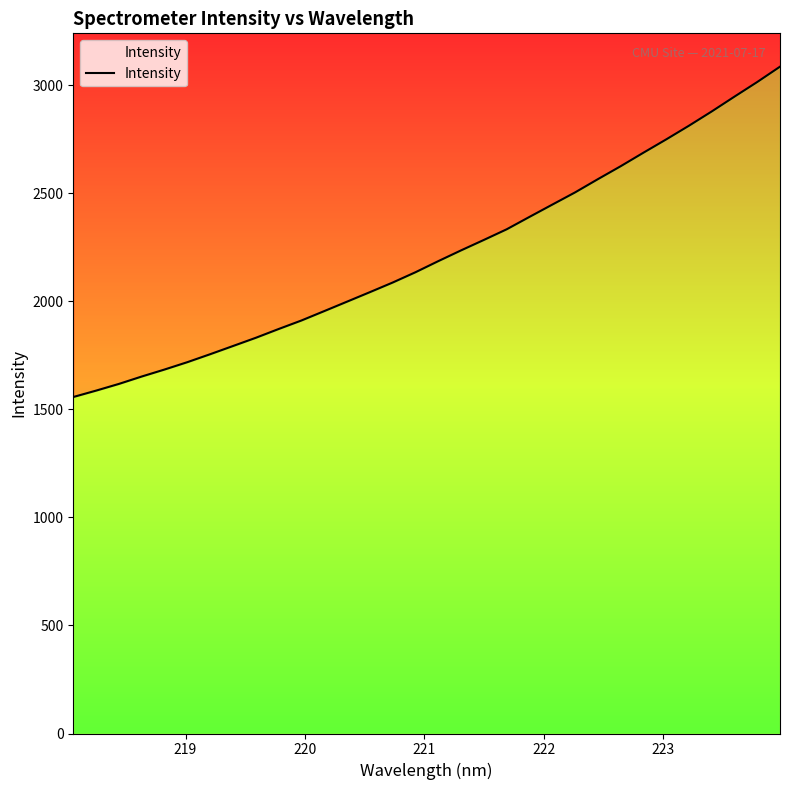

What is the smallest value displayed?

1556.7